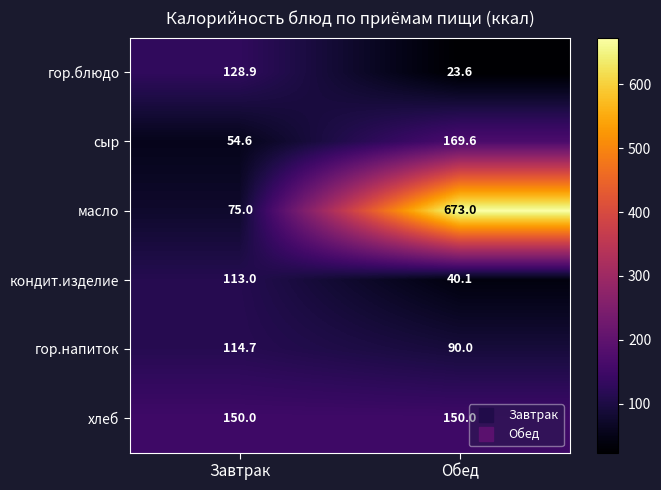

Reading left to right, what are all the values shown in this chart?

гор.блюдо: Завтрак=128.9	Обед=23.6
сыр: Завтрак=54.6	Обед=169.6
масло: Завтрак=75.0	Обед=673.0
кондит.изделие: Завтрак=113.0	Обед=40.1
гор.напиток: Завтрак=114.7	Обед=90.0
хлеб: Завтрак=150.0	Обед=150.0